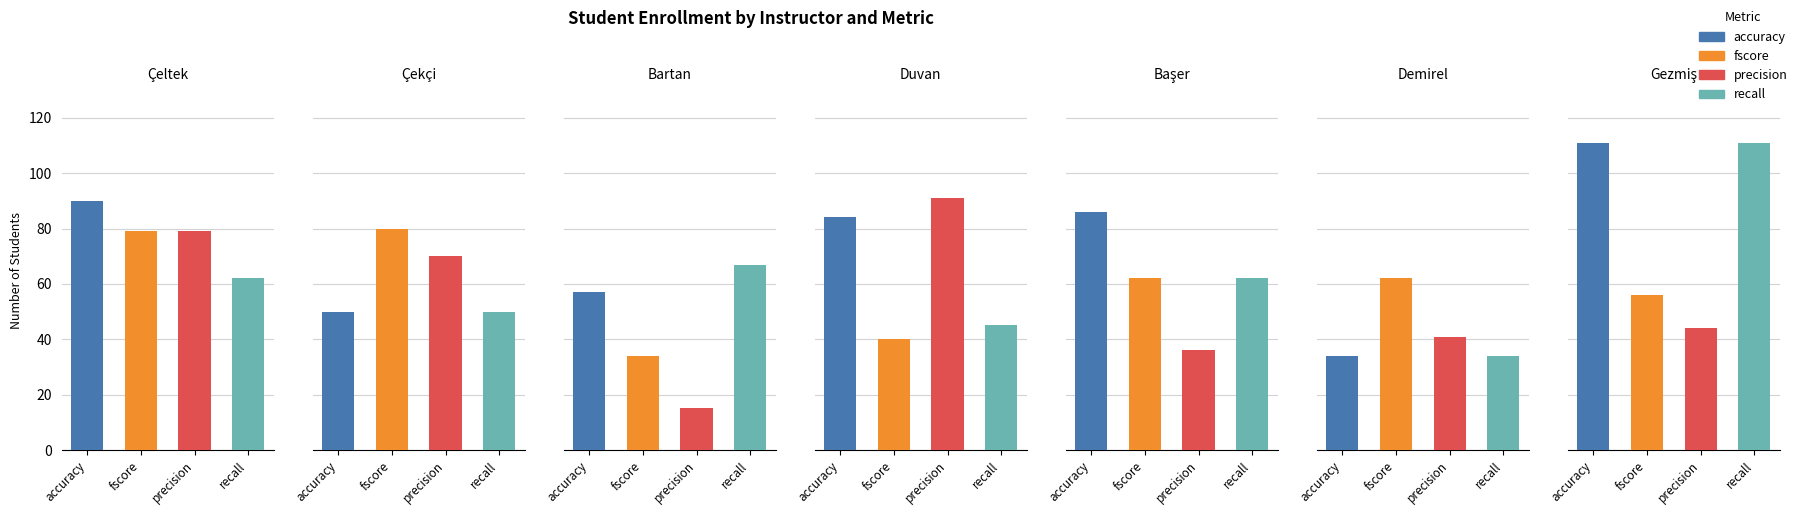

What is the difference between the highest and lowest values at 0?

28